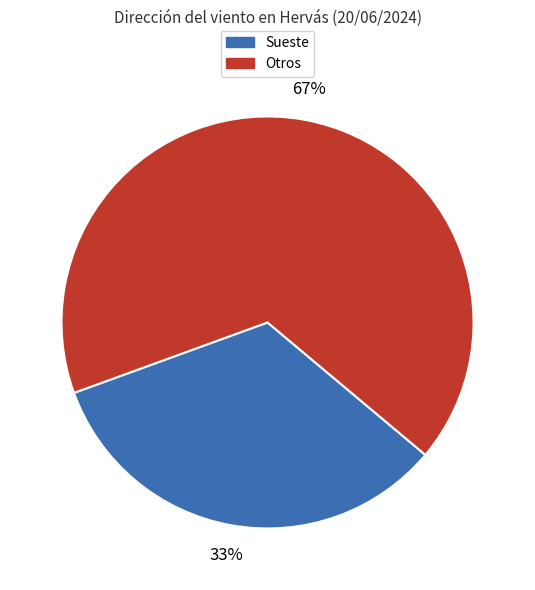

To the nearest percent, what is the average slice percentage?

50%